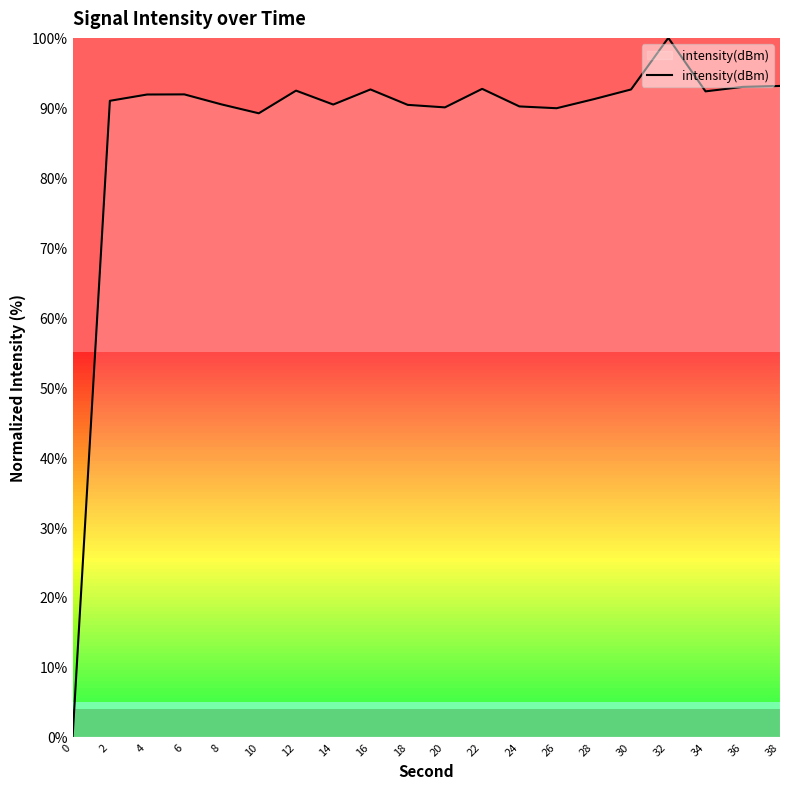

How many categories are shown in the chart?

20